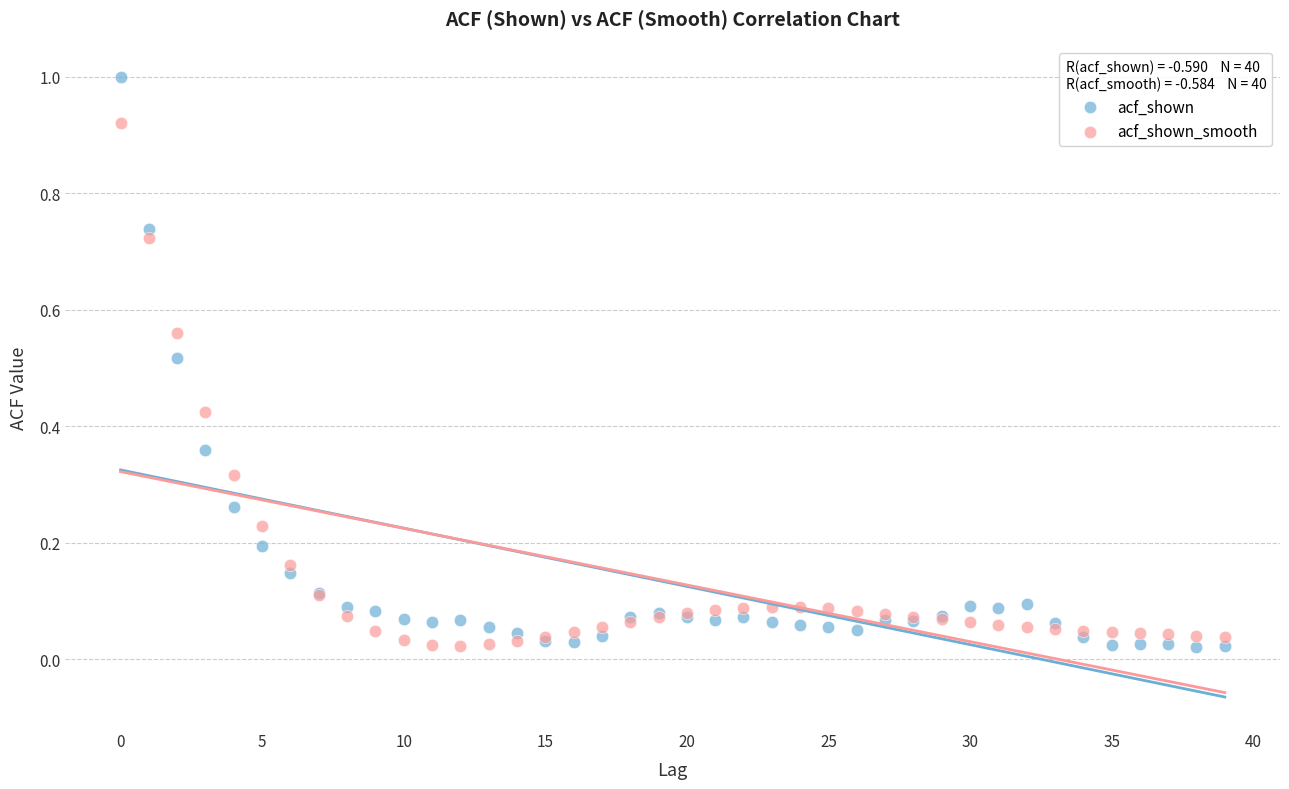

Which series has the widest spread of Y values?

acf_shown